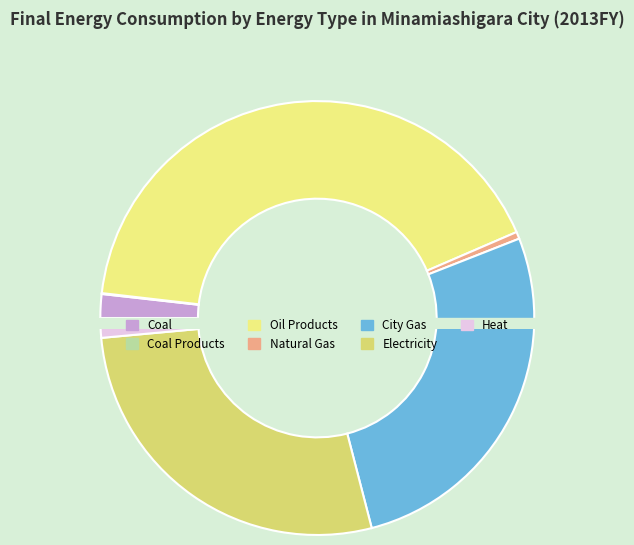

To the nearest percent, what is the difference between the Coal Products and Electricity slice percentages?

28%